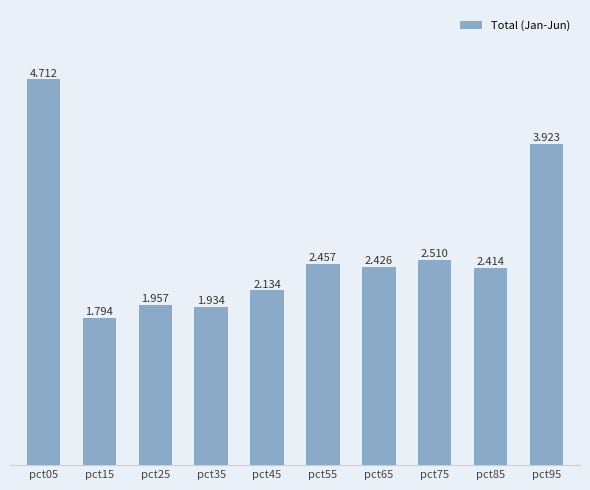

Approximately how many times larger is the value at pct45 compared to pct35?

1.1